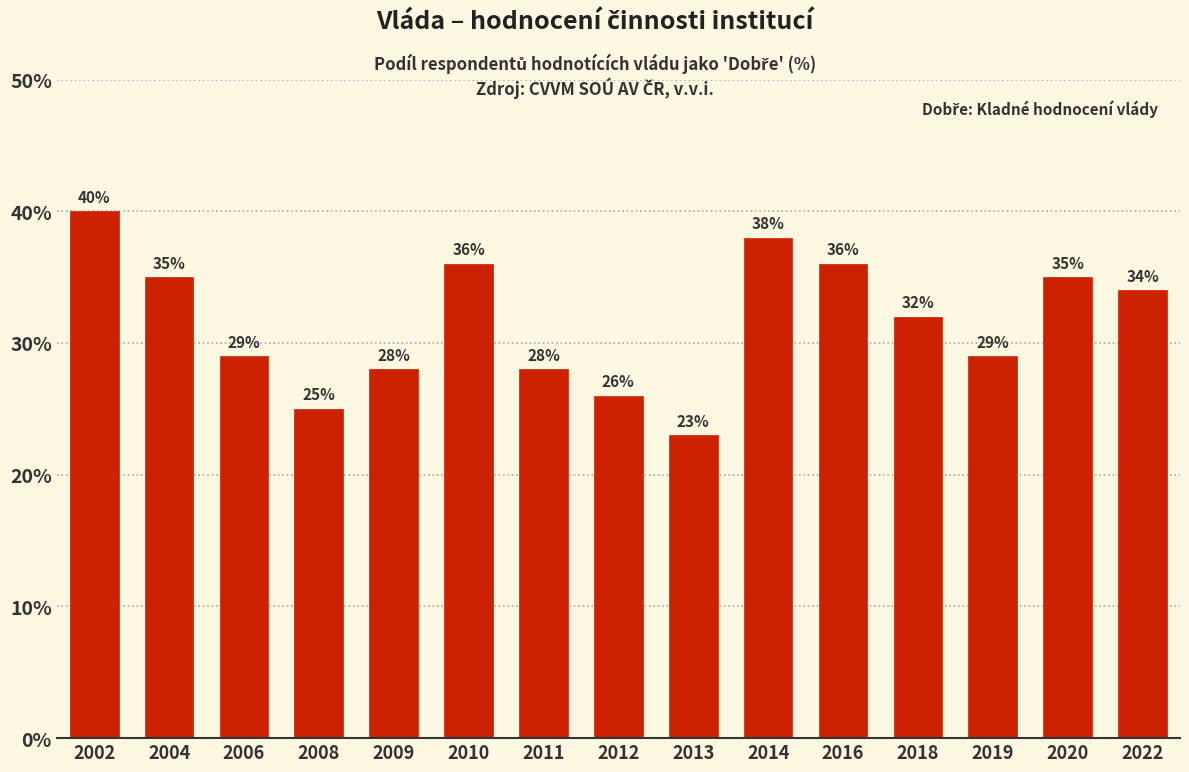

Reading left to right, transcribe all the data shown in this chart.

40	35	29	25	28	36	28	26	23	38	36	32	29	35	34